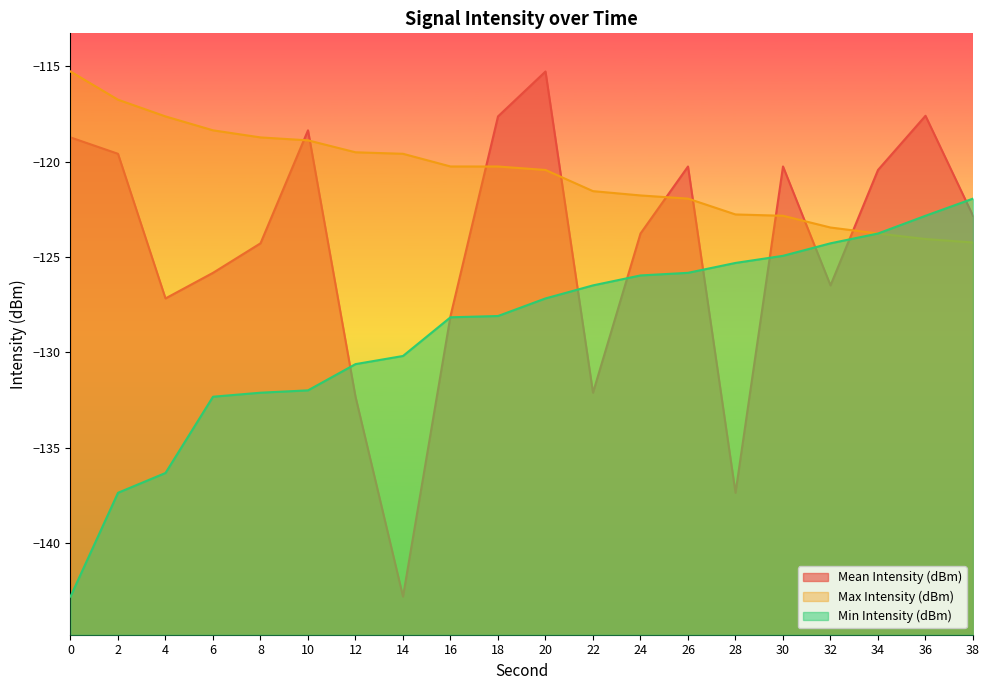

Does the chart display data point markers on the line(s)?

No